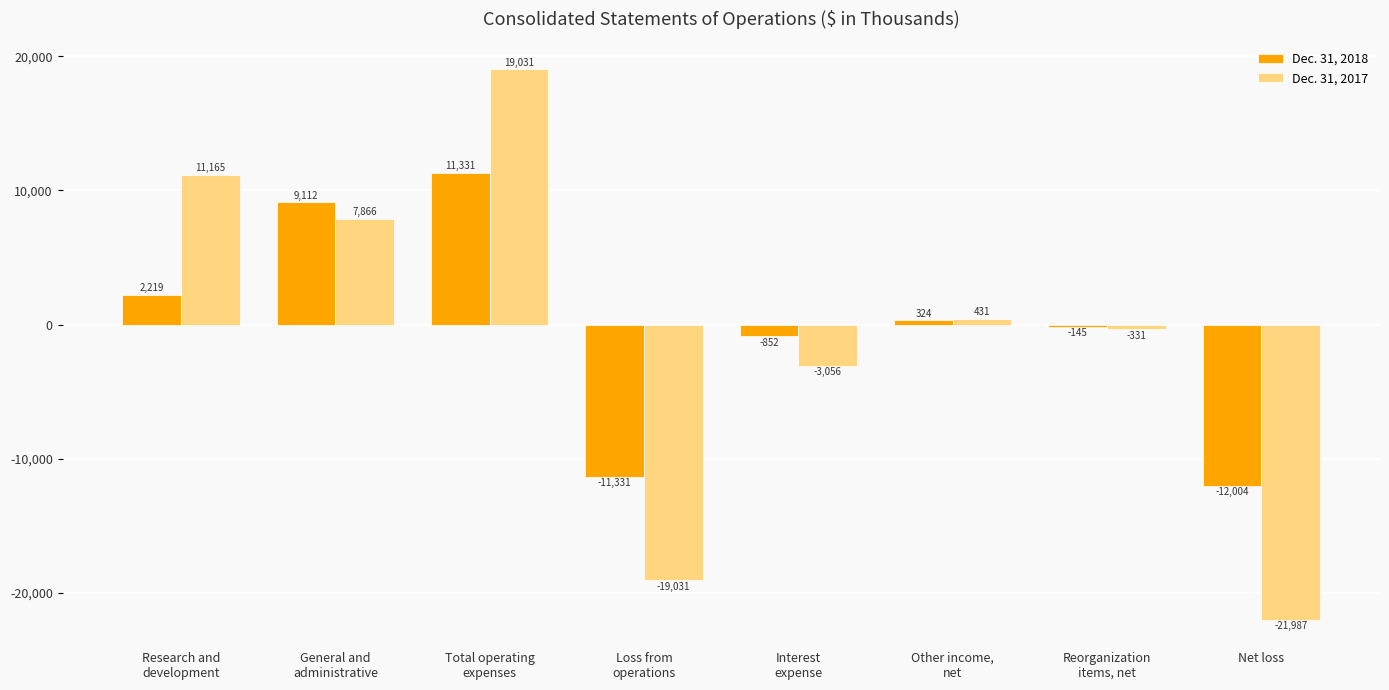

What is the sum of all Dec. 31, 2017 values?

-5912